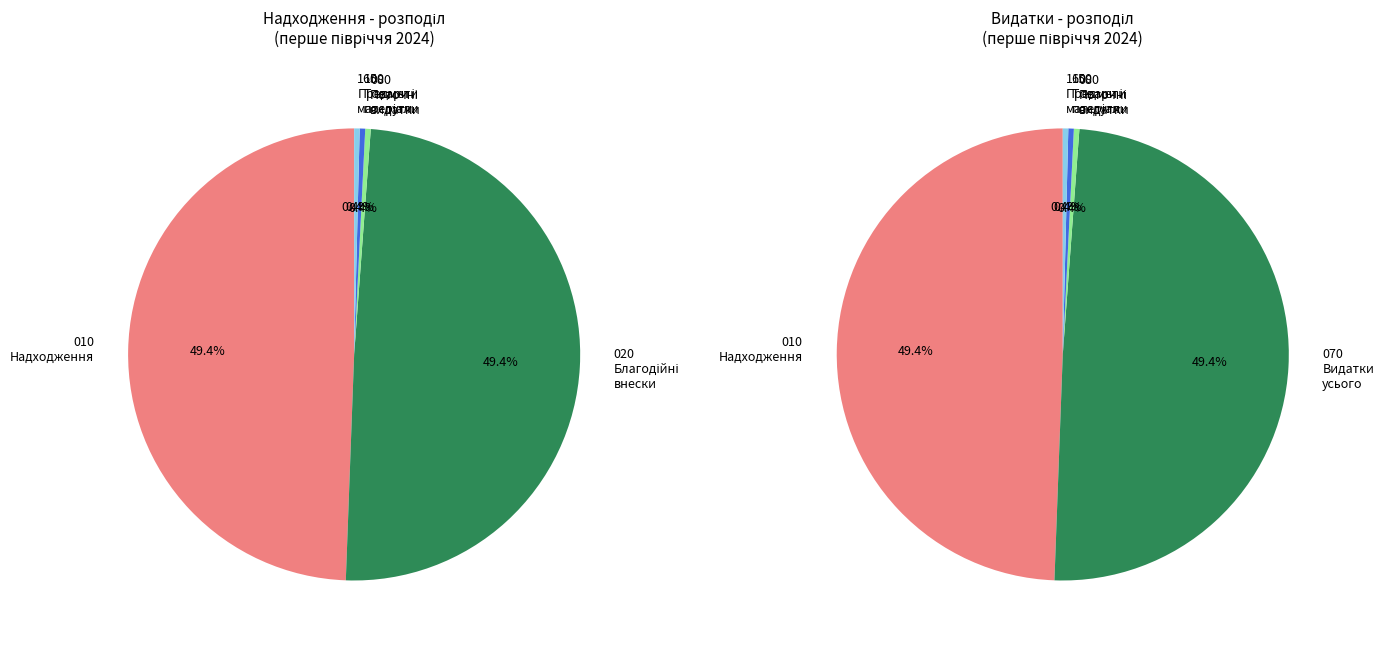

What percentage is the Видатки та надання кредитів - усього slice, to the nearest percent?

49%